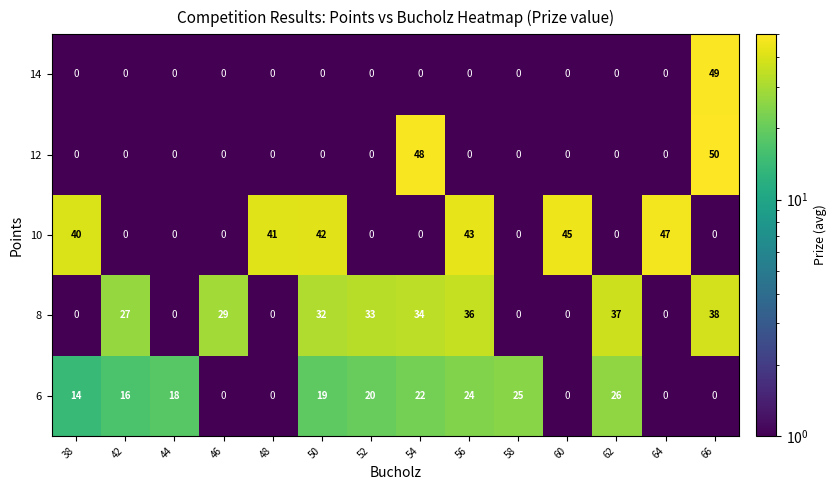

What is the difference between the second highest and minimum values in the 12 series?

48